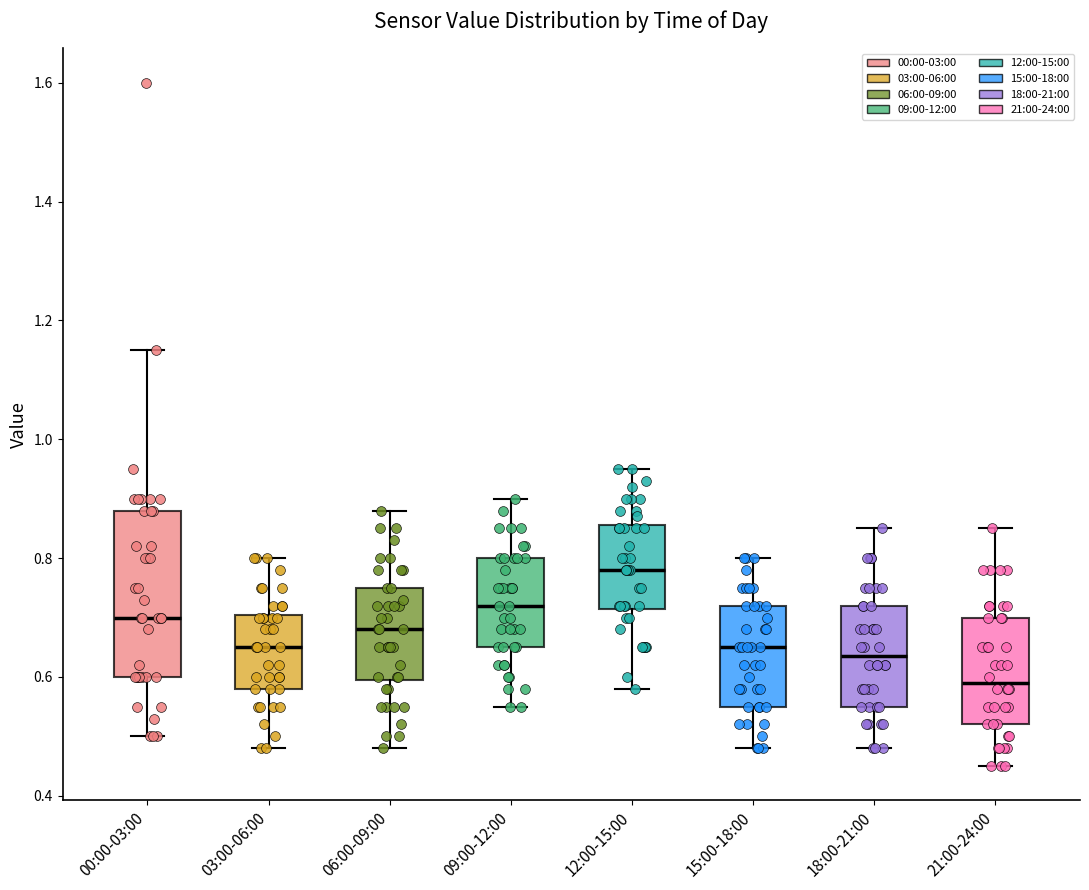

Where is the lower edge of the box for 00:00-03:00 on the y-axis? The values are not printed on the chart, so give them approximately, as read against the axis.

0.60